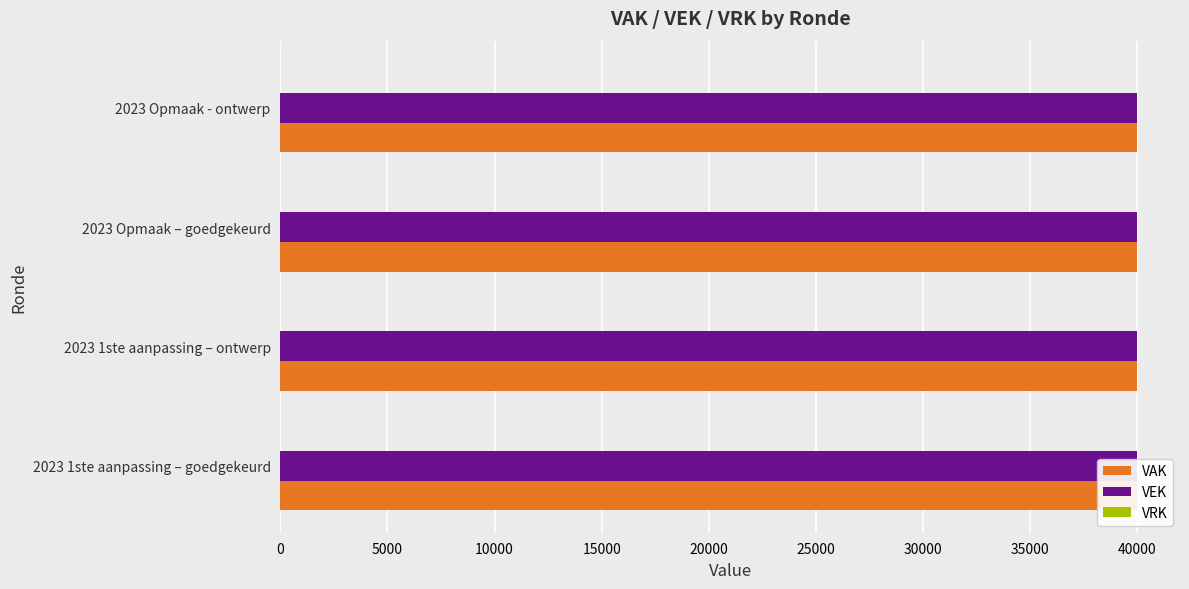

Reading left to right, what are all the values shown in this chart?

VAK: 40000	40000	40000	40000
VEK: 40000	40000	40000	40000
VRK: 0	0	0	0